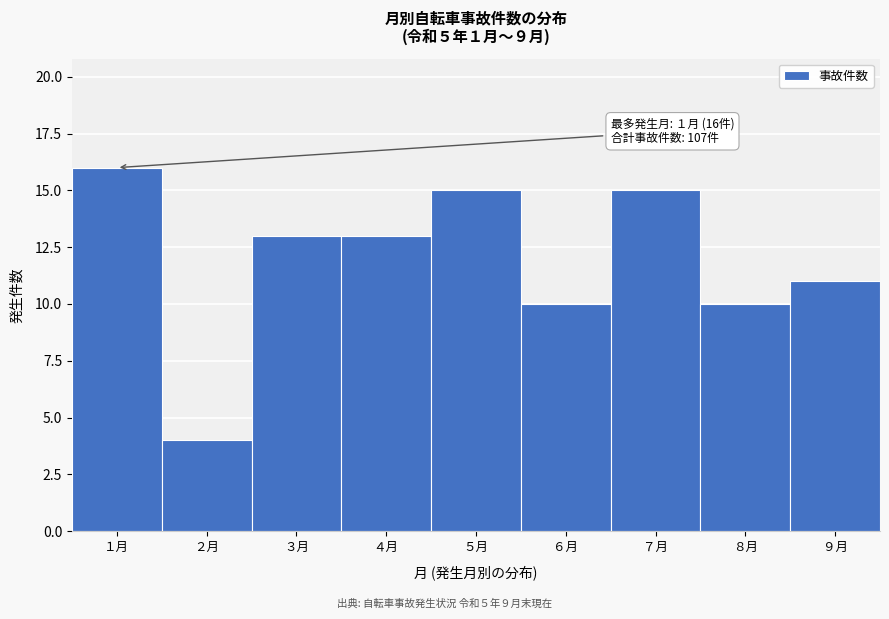

Over which range of the x-axis is the bar tallest?

0.5 to 1.5